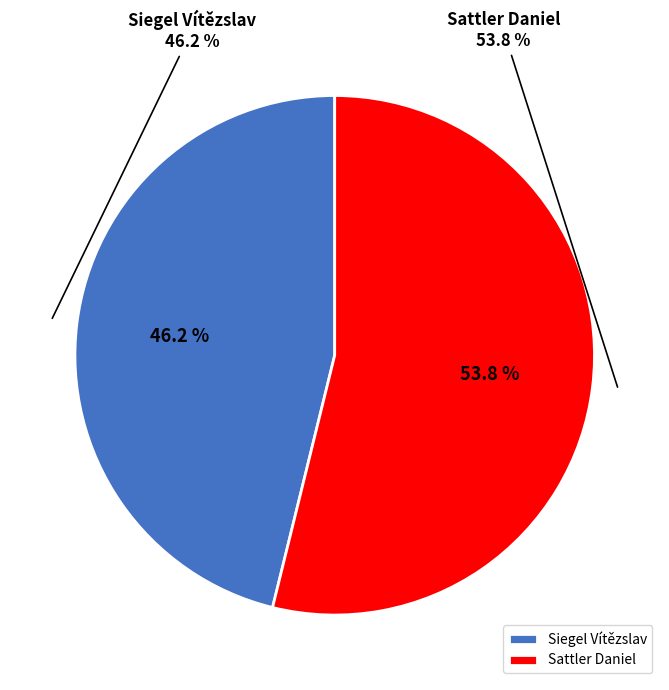

Which category has the smallest portion of the pie?

Siegel Vítězslav